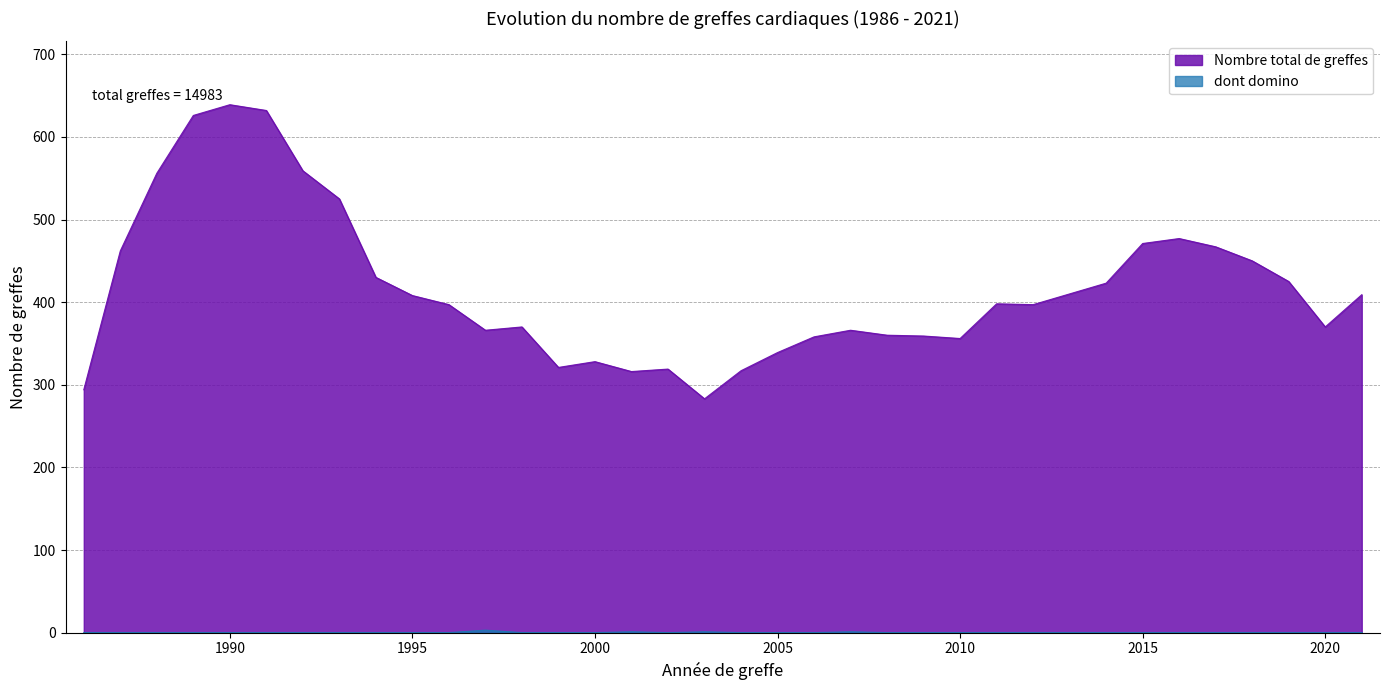

At which label is Nombre total de greffes closest to 461?

1987